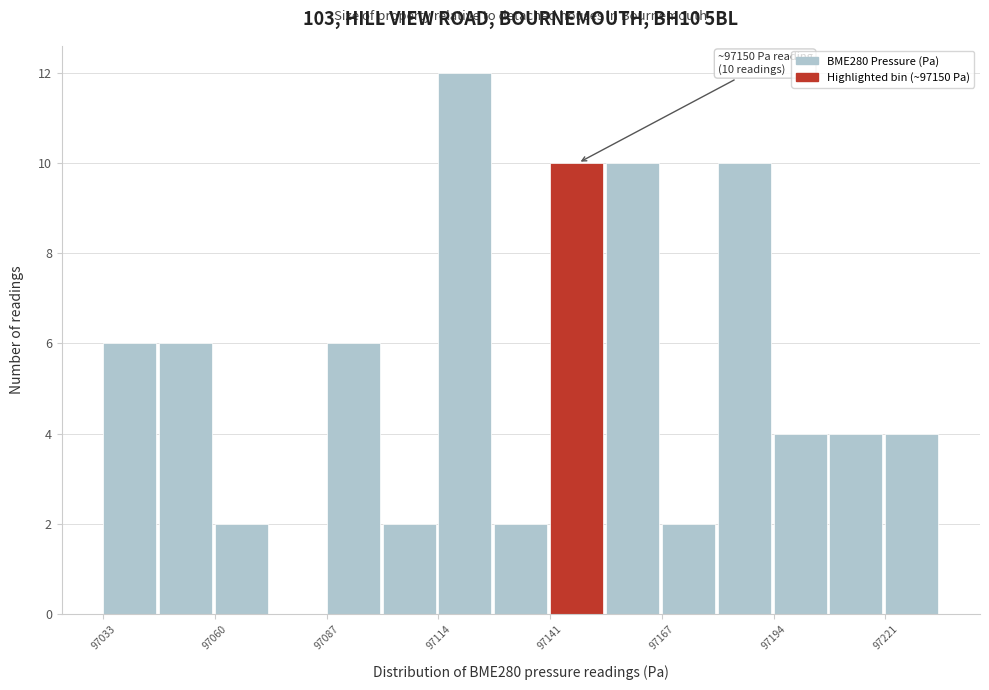

Around what value on the x-axis is the tallest bar? Give the approximate position of its centre, as read against the axis.

97120